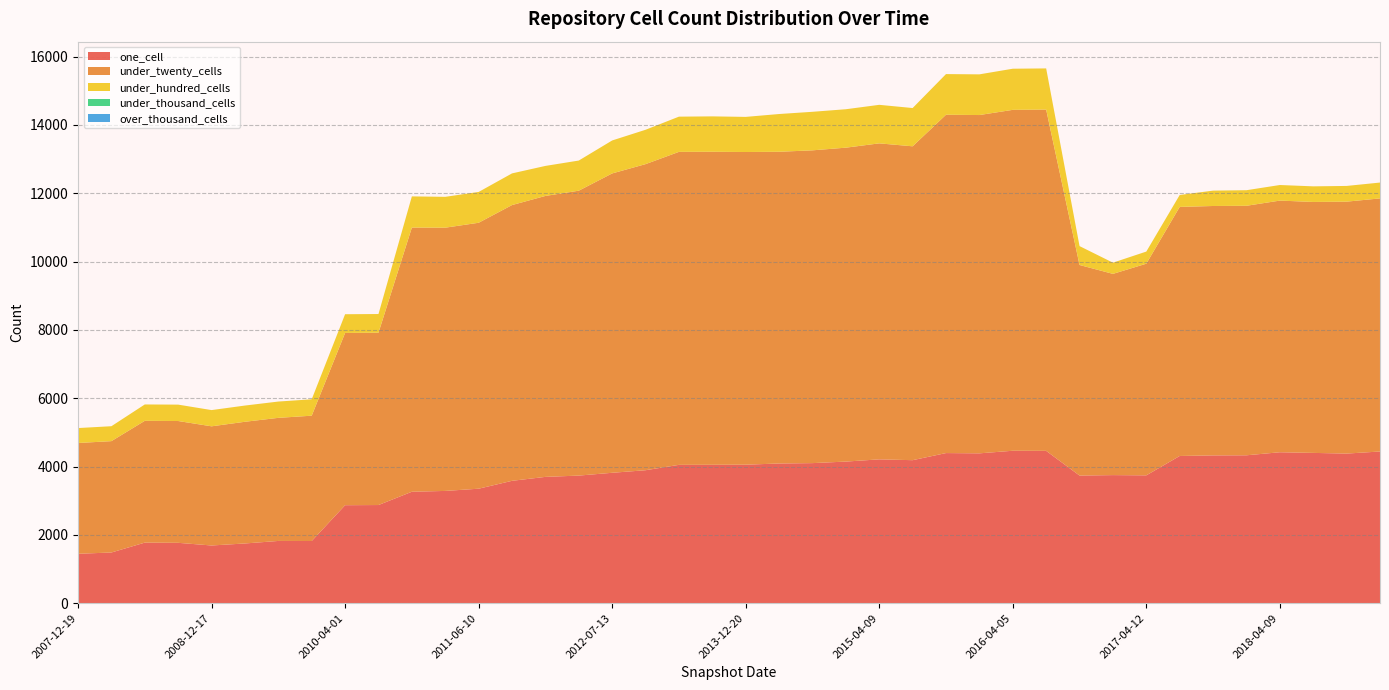

Does the chart have visible grid lines?

Yes